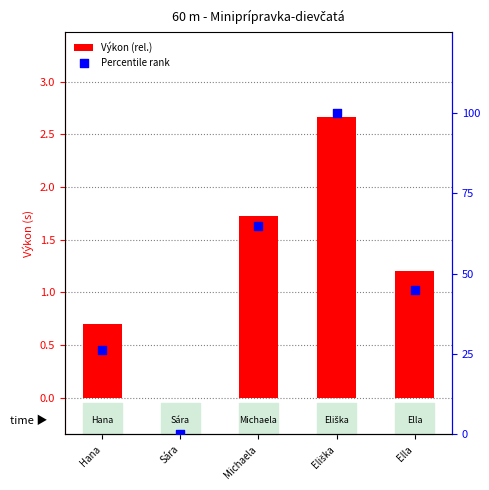

Is the value of Percentile rank at Hana greater than the value of Výkon (rel.) at Sára?

Yes